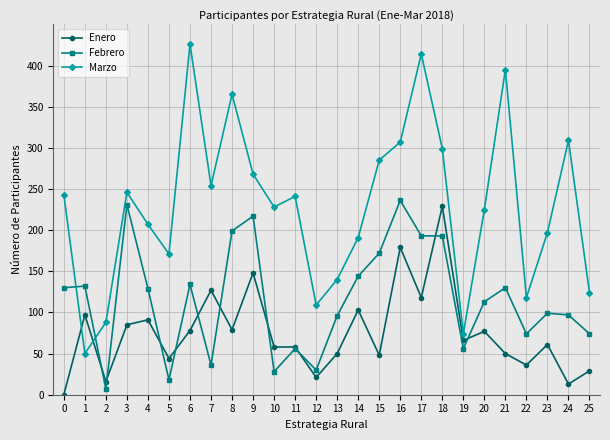

How many values in the Enero series are below 66?

13